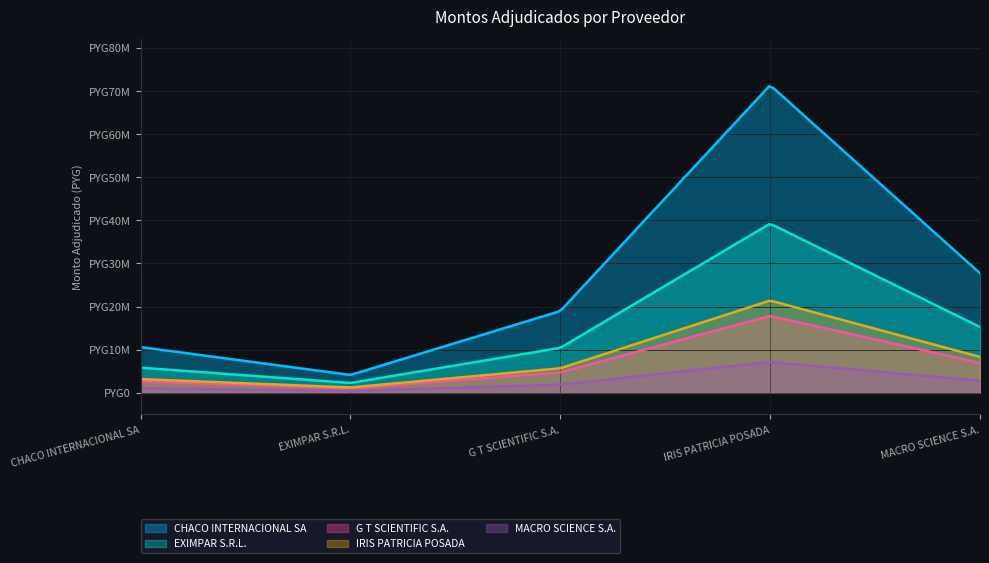

Does the chart display data point markers on the line(s)?

No